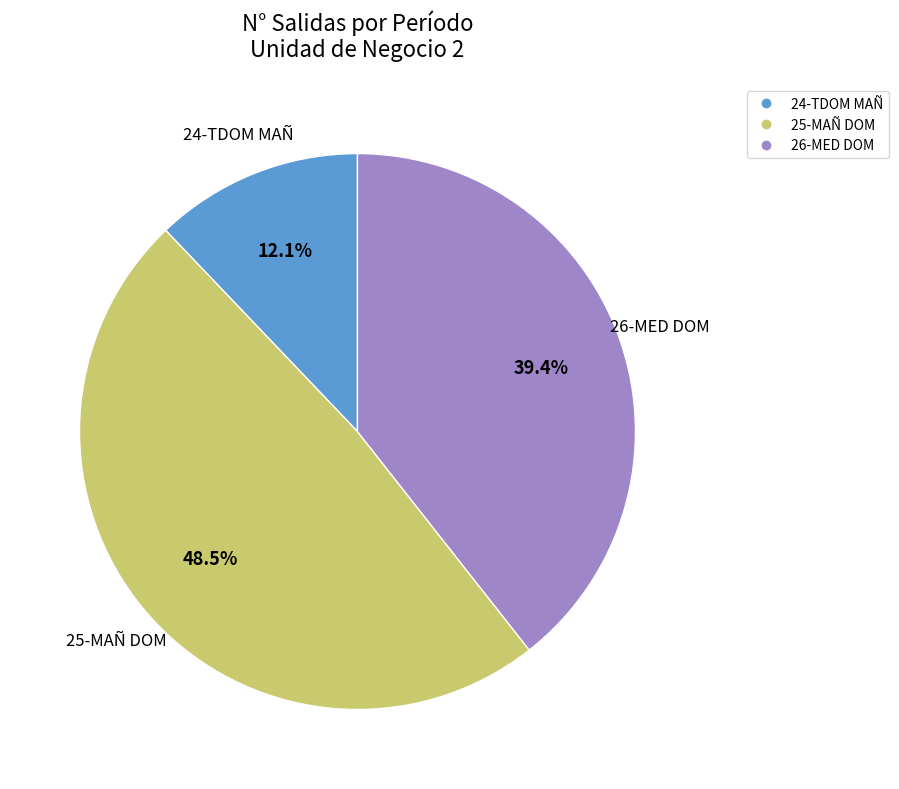

Is there a majority slice in this chart?

No